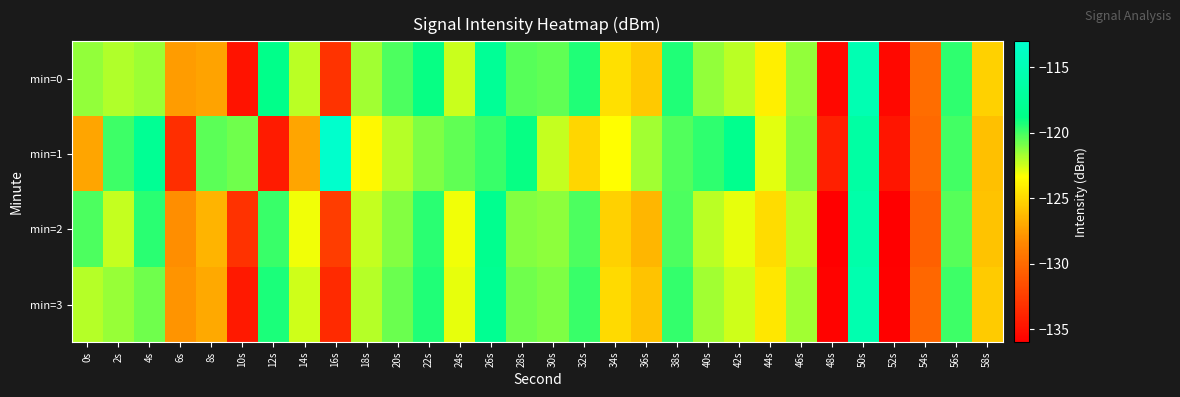

Reading left to right, what are all the values shown in this chart?

min=0: 0s=-121.4	2s=-121.9	4s=-121.6	6s=-127.5	8s=-127.3	10s=-134.9	12s=-118.5	14s=-122.1	16s=-133.1	18s=-121.7	20s=-120.2	22s=-118.8	24s=-122.4	26s=-117.6	28s=-120.4	30s=-120.5	32s=-119.4	34s=-124.6	36s=-125.6	38s=-119.3	40s=-121.4	42s=-122.1	44s=-124.0	46s=-121.4	48s=-135.5	50s=-115.2	52s=-135.5	54s=-129.8	56s=-119.6	58s=-125.3
min=1: 0s=-127.1	2s=-119.8	4s=-117.7	6s=-133.3	8s=-120.4	10s=-120.7	12s=-134.5	14s=-127.1	16s=-113.1	18s=-123.7	20s=-122.0	22s=-121.0	24s=-120.5	26s=-119.8	28s=-118.9	30s=-122.3	32s=-125.1	34s=-123.4	36s=-121.7	38s=-120.2	40s=-119.6	42s=-118.3	44s=-122.8	46s=-121.1	48s=-134.2	50s=-116.5	52s=-134.8	54s=-130.1	56s=-120.0	58s=-126.0
min=2: 0s=-120.1	2s=-122.3	4s=-119.5	6s=-128.1	8s=-126.5	10s=-133.2	12s=-119.8	14s=-123.1	16s=-132.5	18s=-122.3	20s=-121.1	22s=-119.5	24s=-123.1	26s=-118.2	28s=-121.1	30s=-121.3	32s=-120.1	34s=-125.3	36s=-126.4	38s=-120.1	40s=-122.1	42s=-122.9	44s=-124.8	46s=-122.1	48s=-136.1	50s=-115.9	52s=-136.2	54s=-130.6	56s=-120.3	58s=-125.9
min=3: 0s=-122.0	2s=-121.5	4s=-120.8	6s=-127.9	8s=-127.0	10s=-134.5	12s=-119.2	14s=-122.5	16s=-133.6	18s=-122.0	20s=-120.7	22s=-119.3	24s=-122.9	26s=-117.9	28s=-120.8	30s=-121.0	32s=-119.8	34s=-124.9	36s=-125.9	38s=-119.7	40s=-121.7	42s=-122.5	44s=-124.4	46s=-121.7	48s=-135.8	50s=-115.5	52s=-135.9	54s=-130.2	56s=-119.9	58s=-125.5